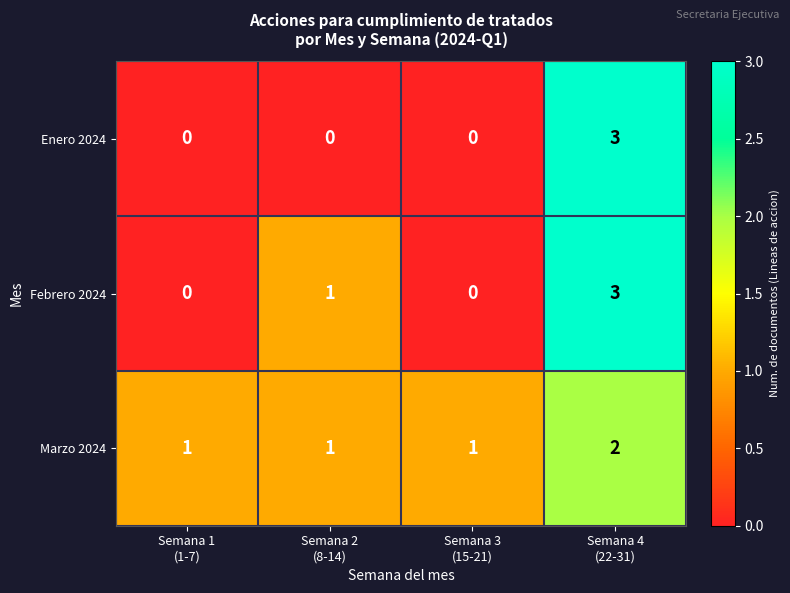

What is the maximum value shown in the chart?

3